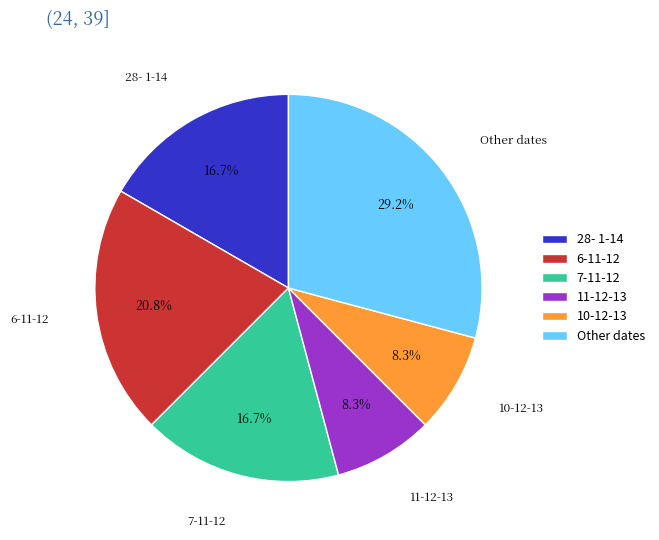

What is the largest slice in the pie chart?

Other dates